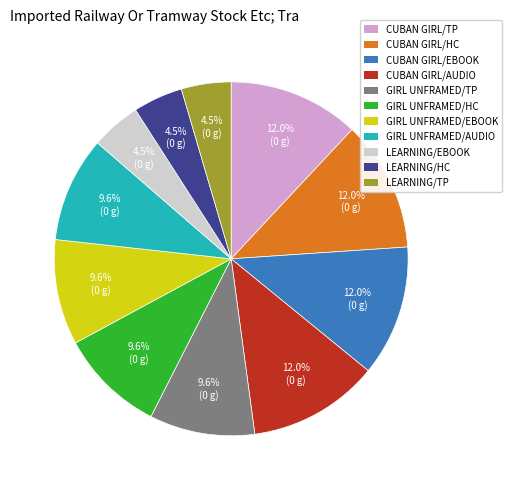

Is CUBAN GIRL/HC the majority of the pie?

No